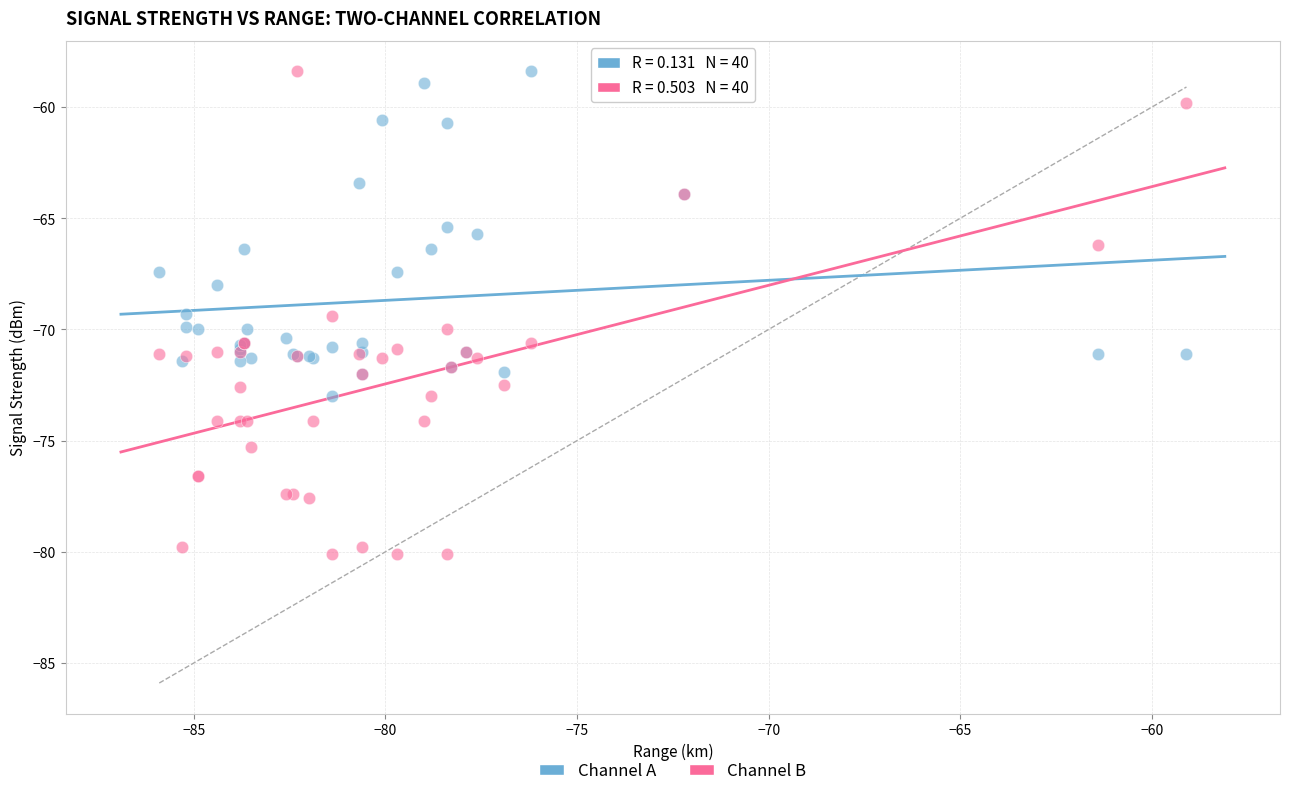

Which series reaches the minimum Y coordinate?

Channel B